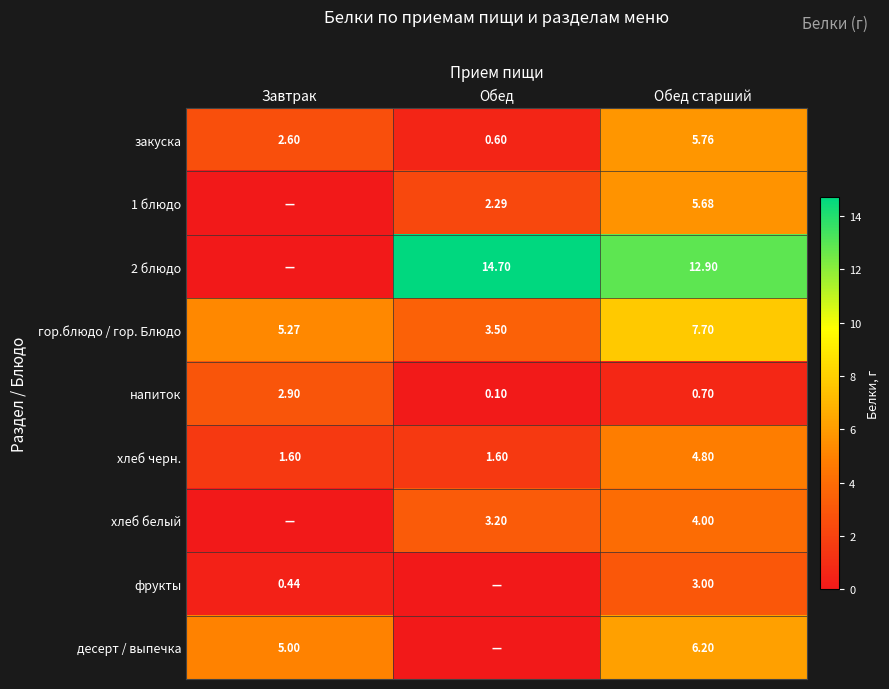

Which category has the highest value across all series?

Обед